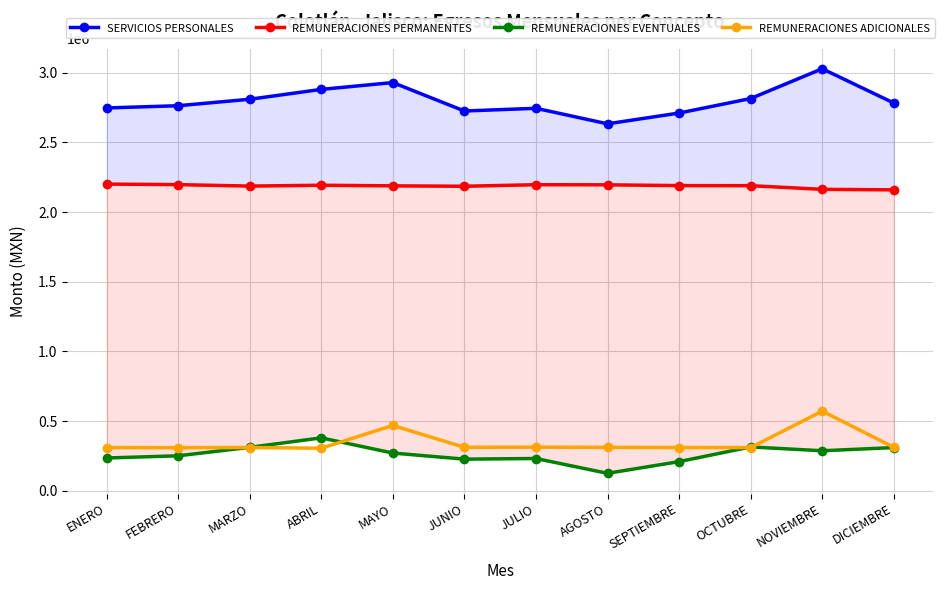

What is the sum of the REMUNERACIONES PERMANENTES values at OCTUBRE and NOVIEMBRE?

4353264.4